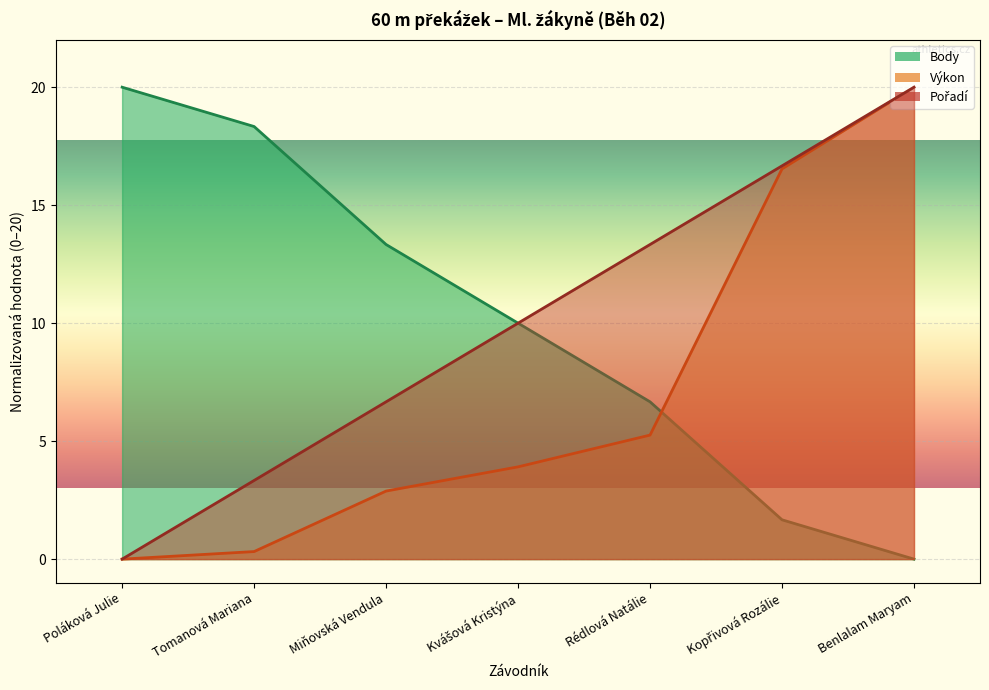

Which series has the largest total across all categories?

Pořadí